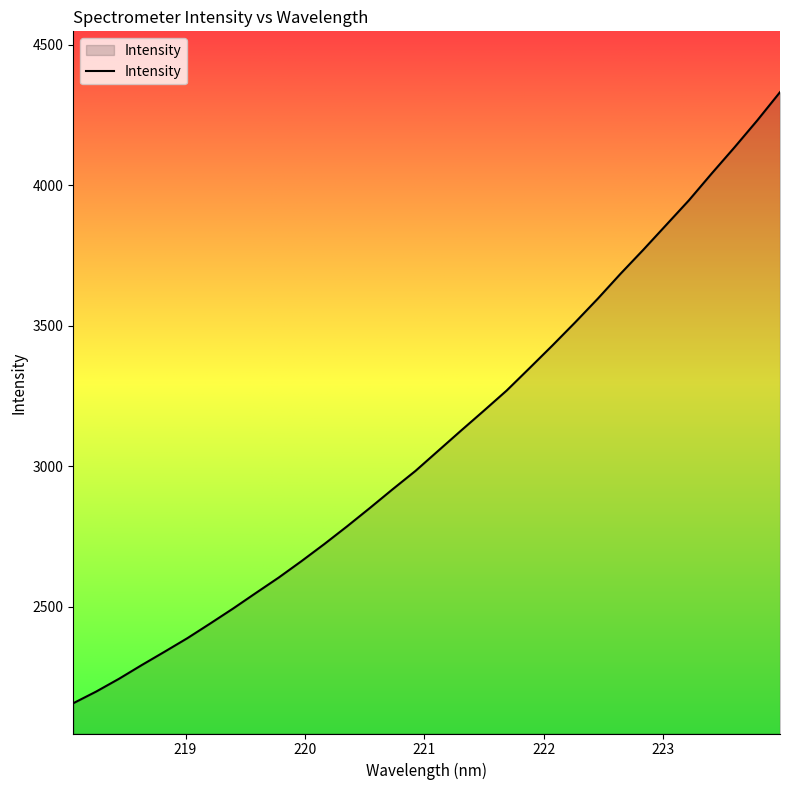

What is the difference between the maximum and minimum values?

2175.3